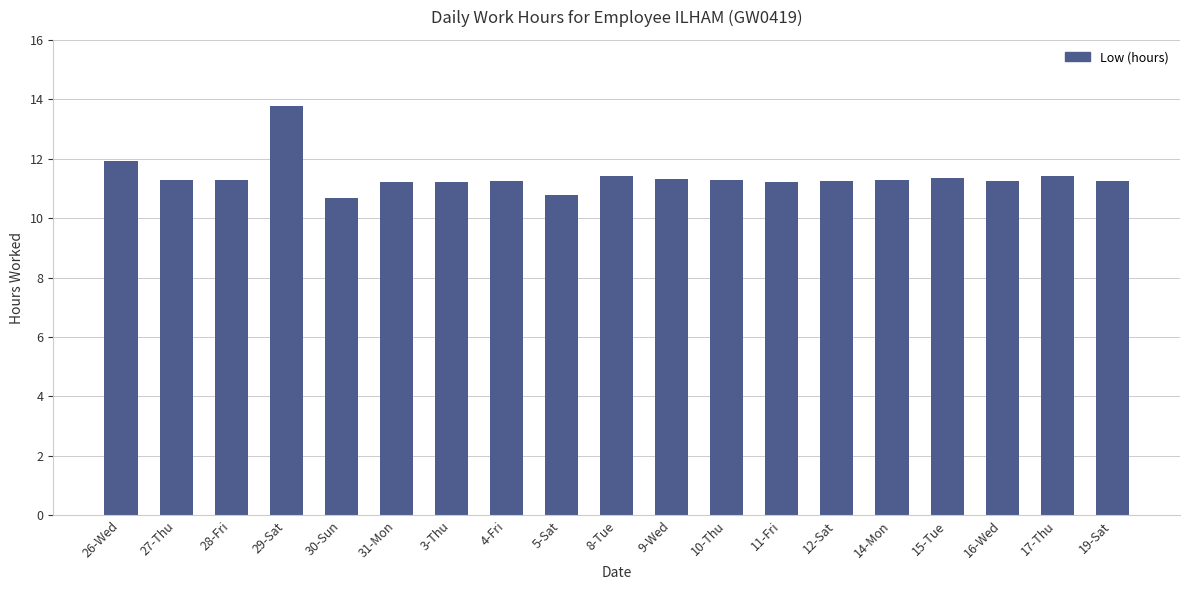

True or false: the data shows 11.3 at 15-Tue.

True